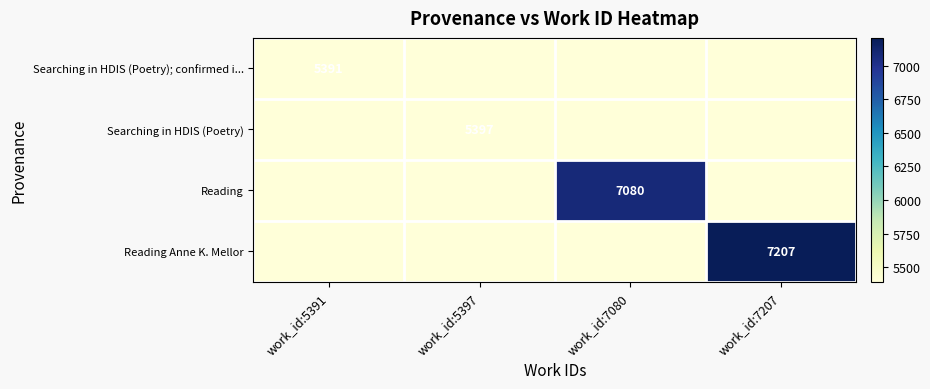

At how many categories does at least one series exceed 2212?

4